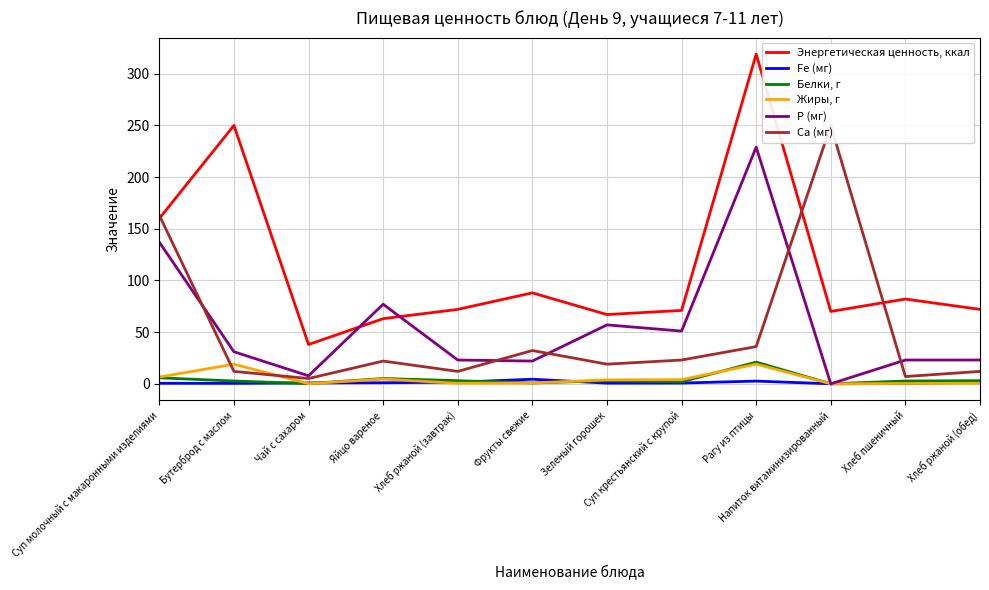

Reading left to right, extract all data points from this chart.

Энергетическая ценность, ккал: 160.0	250.0	38.0	63.0	72.0	88.0	67.0	71.0	319.0	70.0	82.0	72.0
Fe (мг): 0.5	0.4	0.8	1.0	1.5	4.4	0.6	0.7	2.6	0.0	0.4	1.5
Белки, г: 5.8	2.7	0.2	5.1	3.0	0.8	3.0	1.9	21.0	0.0	2.7	3.0
Жиры, г: 6.5	19.0	0.1	4.6	0.5	0.8	3.8	4.0	19.0	0.0	0.3	0.5
Р (мг): 137.0	31.0	7.7	77.0	23.0	22.0	57.0	51.0	229.0	0.0	23.0	23.0
Са (мг): 163.0	12.0	5.1	22.0	12.0	32.2	19.0	23.0	36.0	250.0	7.0	12.0